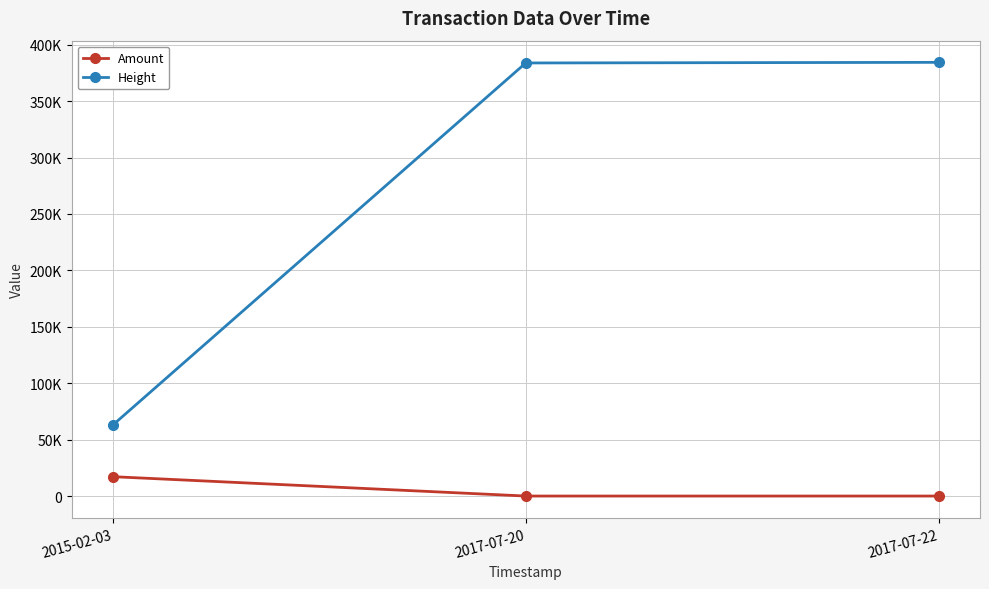

Reading right to left, extract all data points from this chart.

Amount: 0	0	17164
Height: 384392	383850	62946